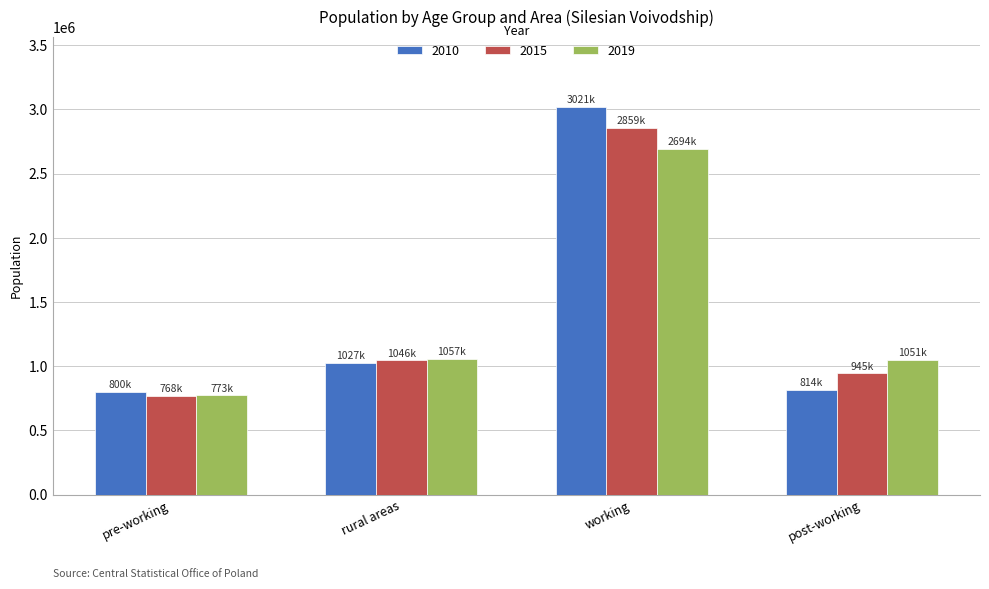

What is the label of the 3rd bar from the right?

rural areas